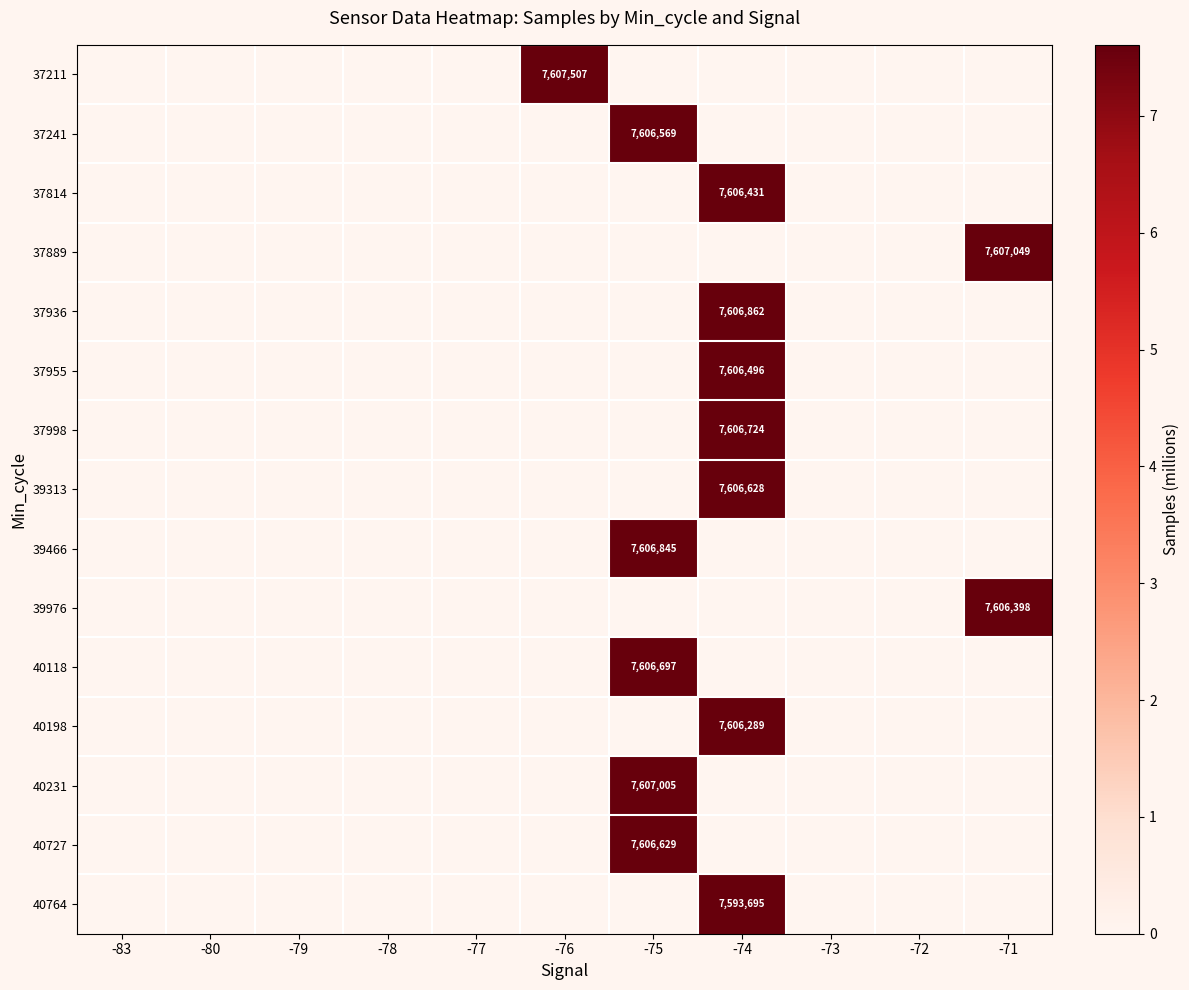

True or false: 40231 has a value of -5.0 at -71.

False